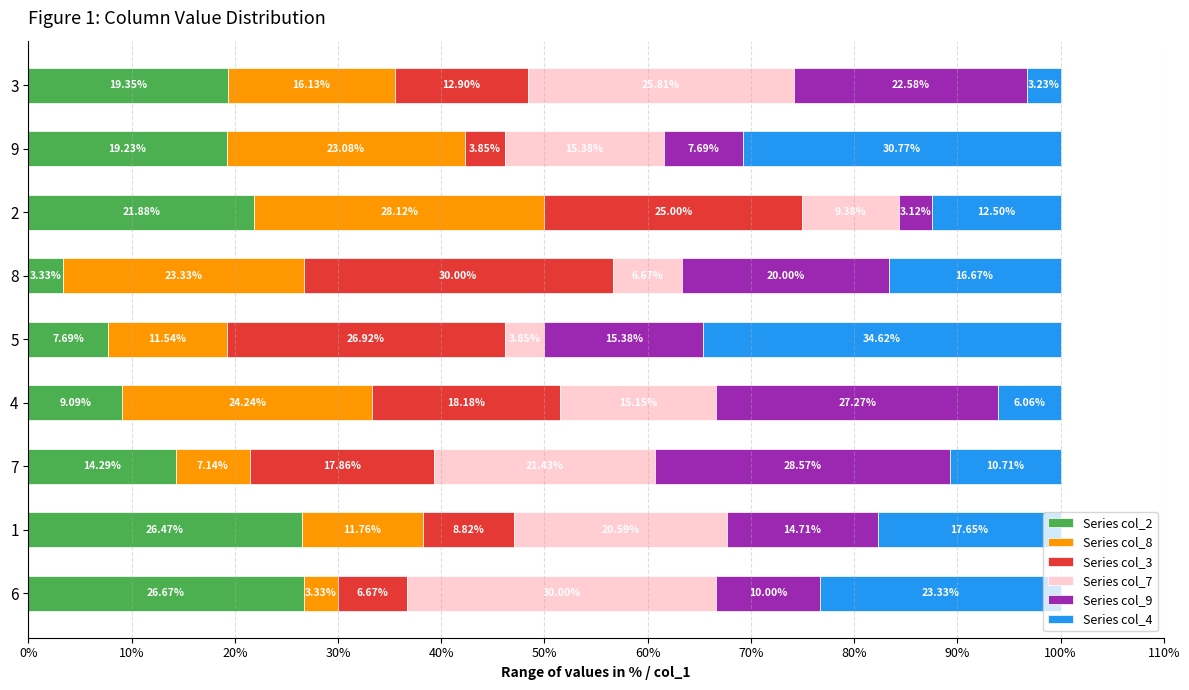

What are all the series names shown in the legend?

Series col_2, Series col_8, Series col_3, Series col_7, Series col_9, Series col_4